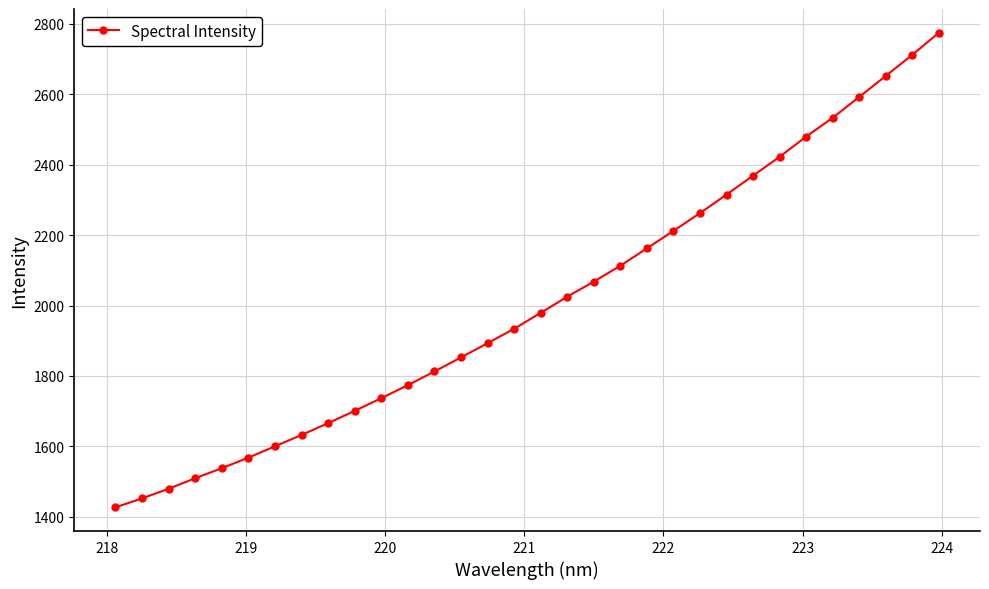

Count the number of data series in this chart.

1